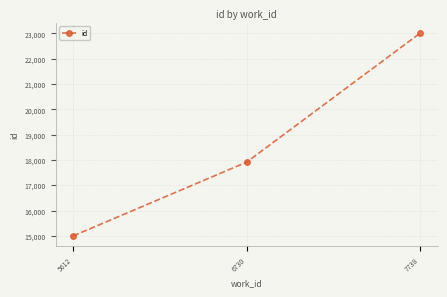

Which label corresponds to the largest value in the chart?

7738